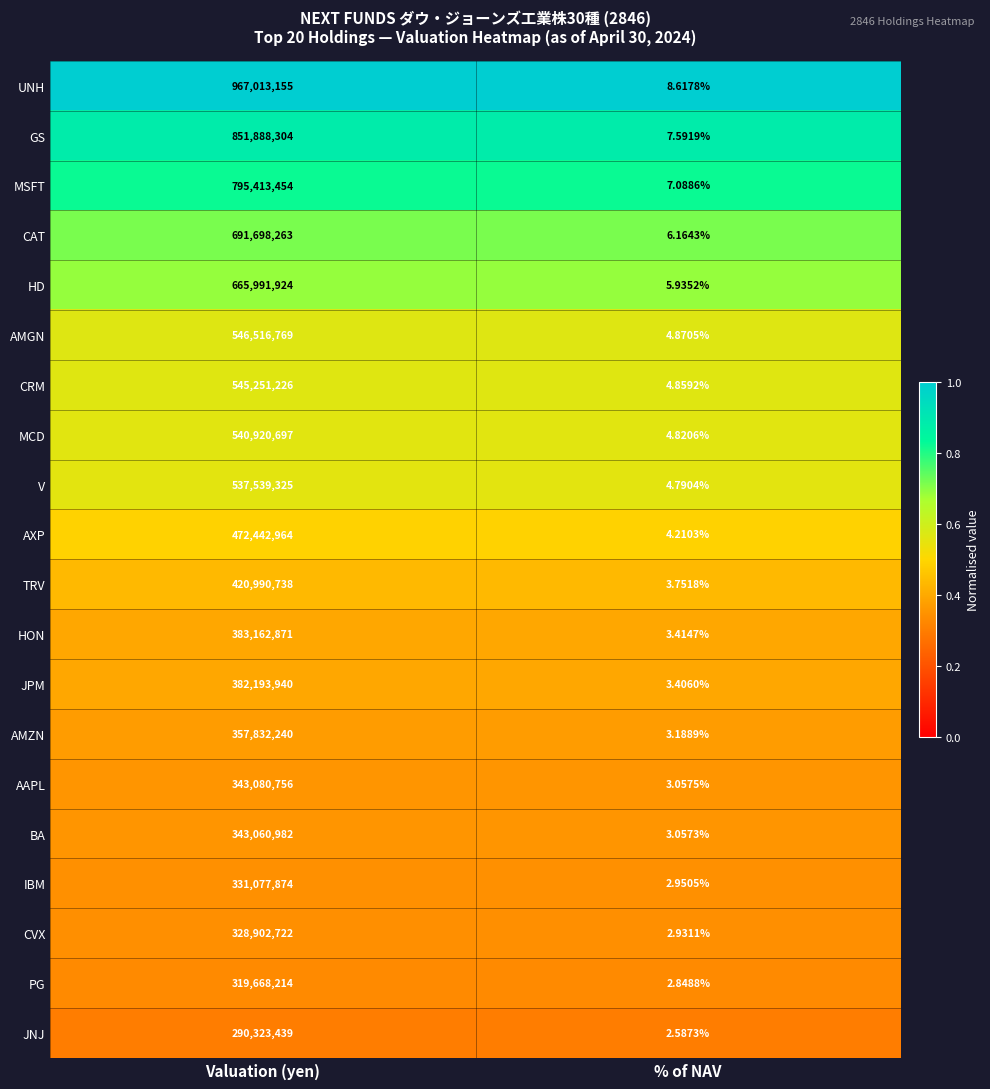

At % of NAV, list the series in order from smallest to largest.

JNJ, PG, CVX, IBM, BA, AAPL, AMZN, JPM, HON, TRV, AXP, V, MCD, CRM, AMGN, HD, CAT, MSFT, GS, UNH